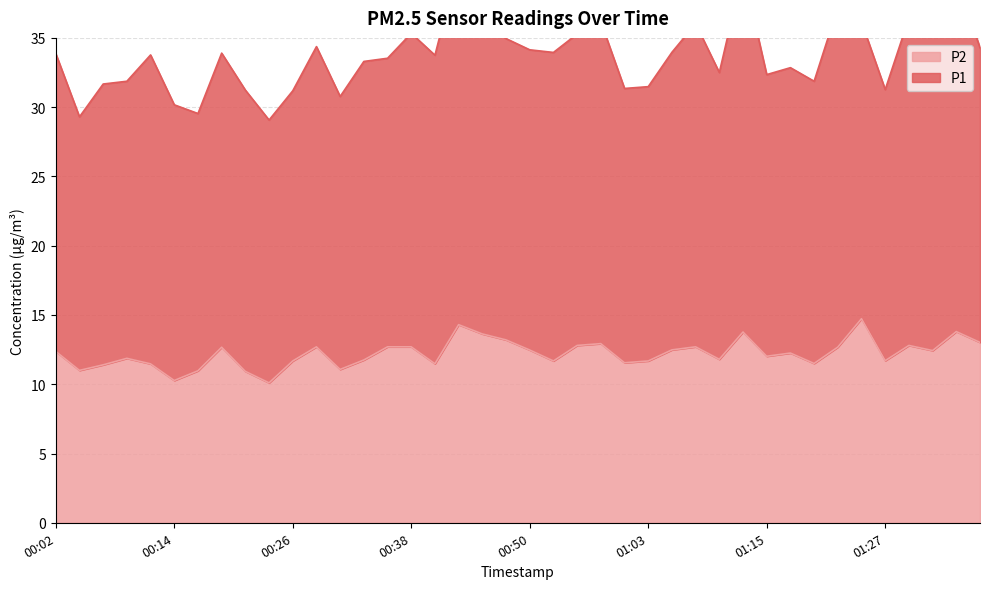

The value of P2 at 00:14 is 15.5. True or false?

False